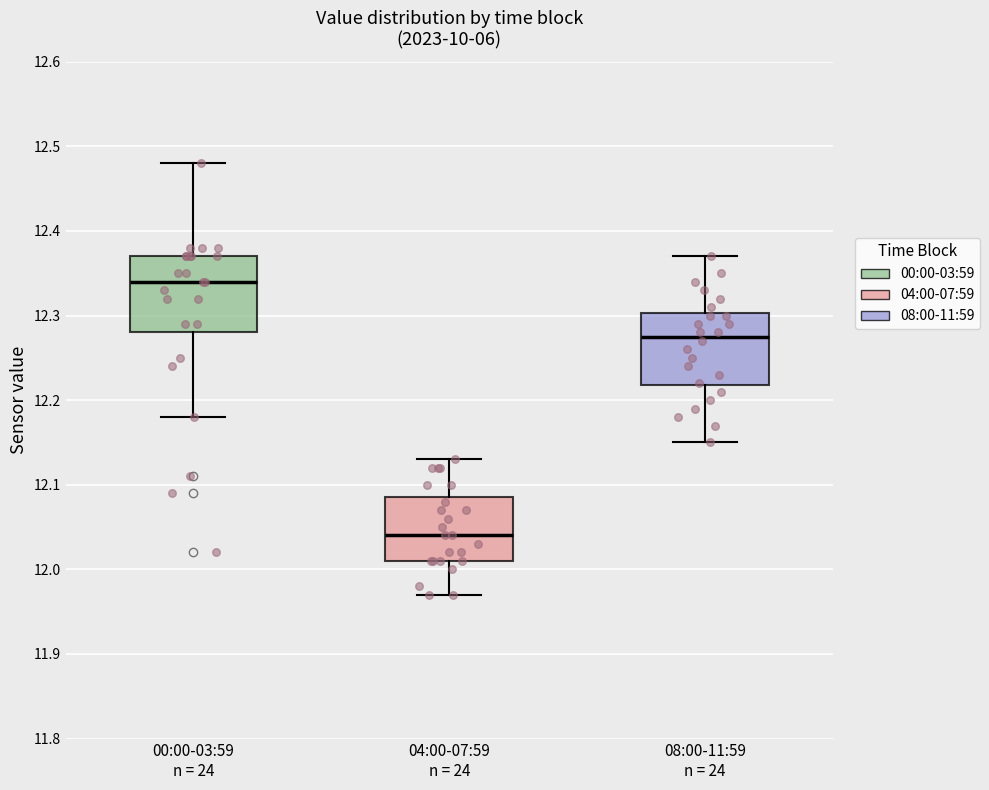

Where does the median line of the box for 04:00-07:59 n = 24 sit on the y-axis? The values are not printed on the chart, so give them approximately, as read against the axis.

12.04